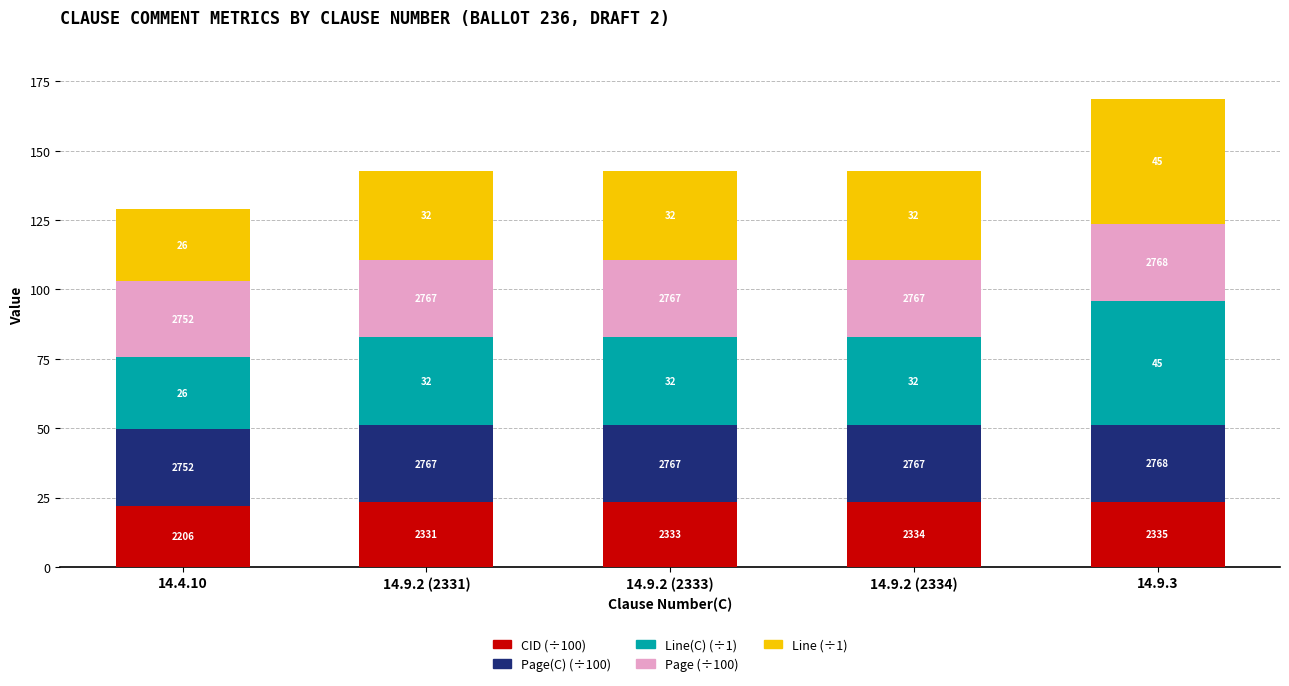

True or false: Line has a value of 69.7 at 14.9.3.

False